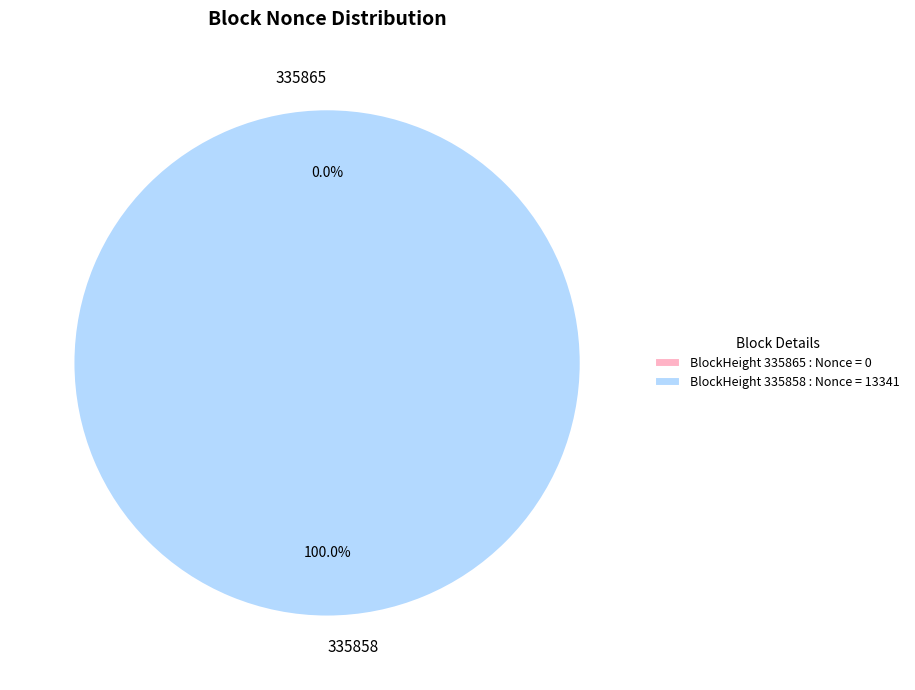

Is it true that 335865 is 0% of the pie?

True